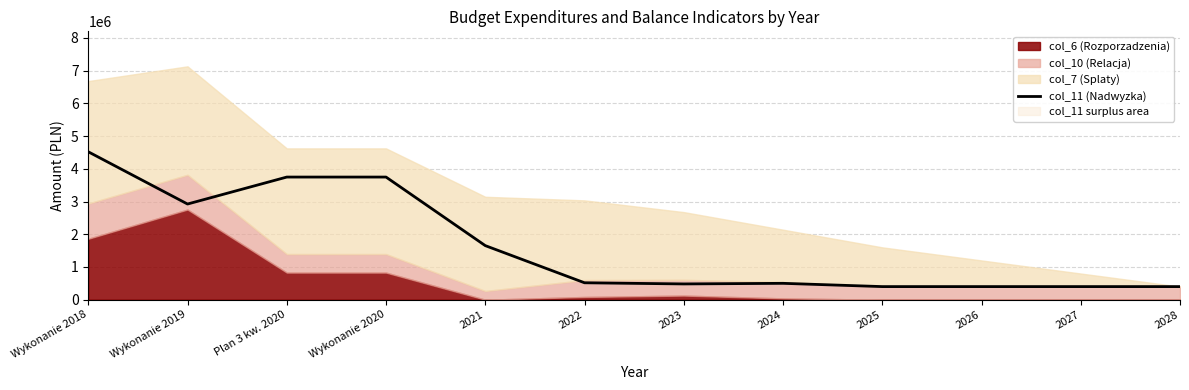

What is the average value?

1641020.3